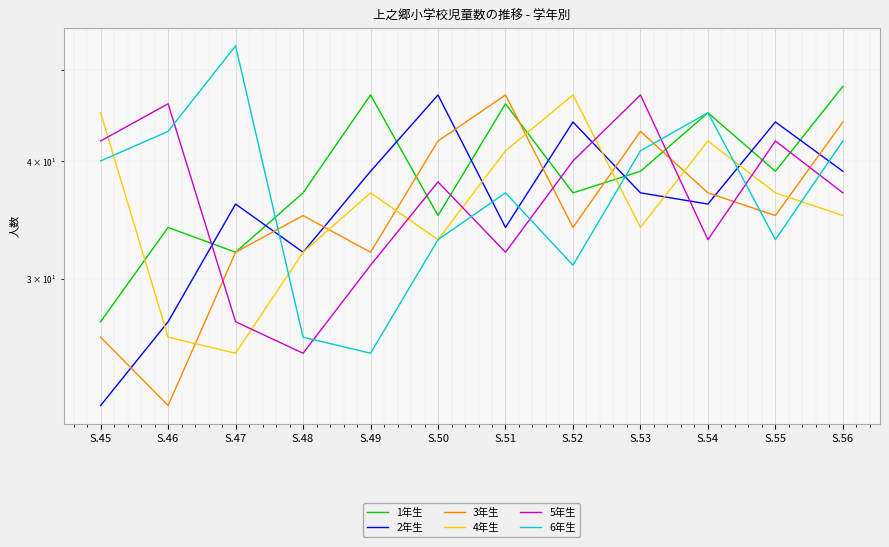

What is the sum of all 2年生 values?

437